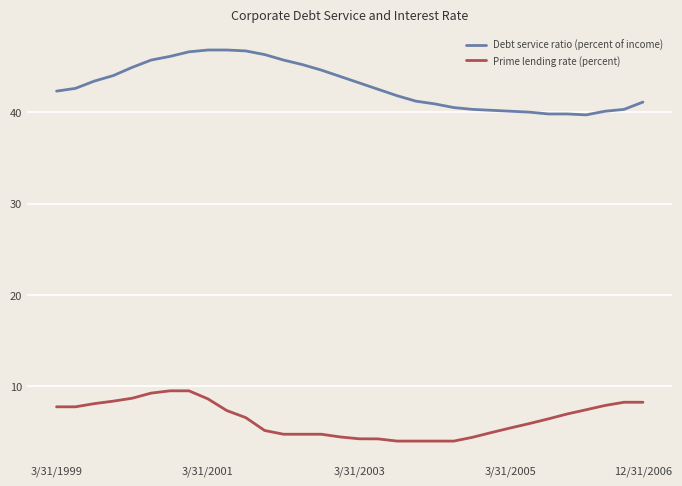

What is the minimum value for Debt service ratio (percent of income)?

39.7